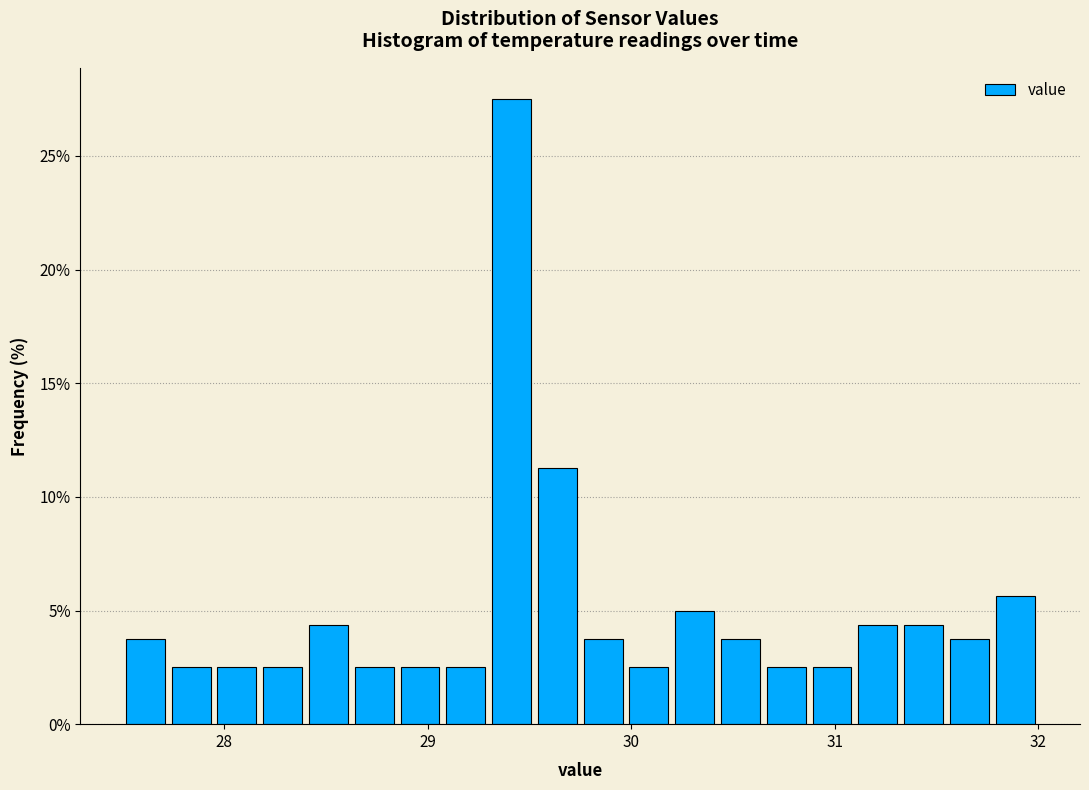

Read against the x-axis, roughly where is the centre of the tallest bar?

29.4